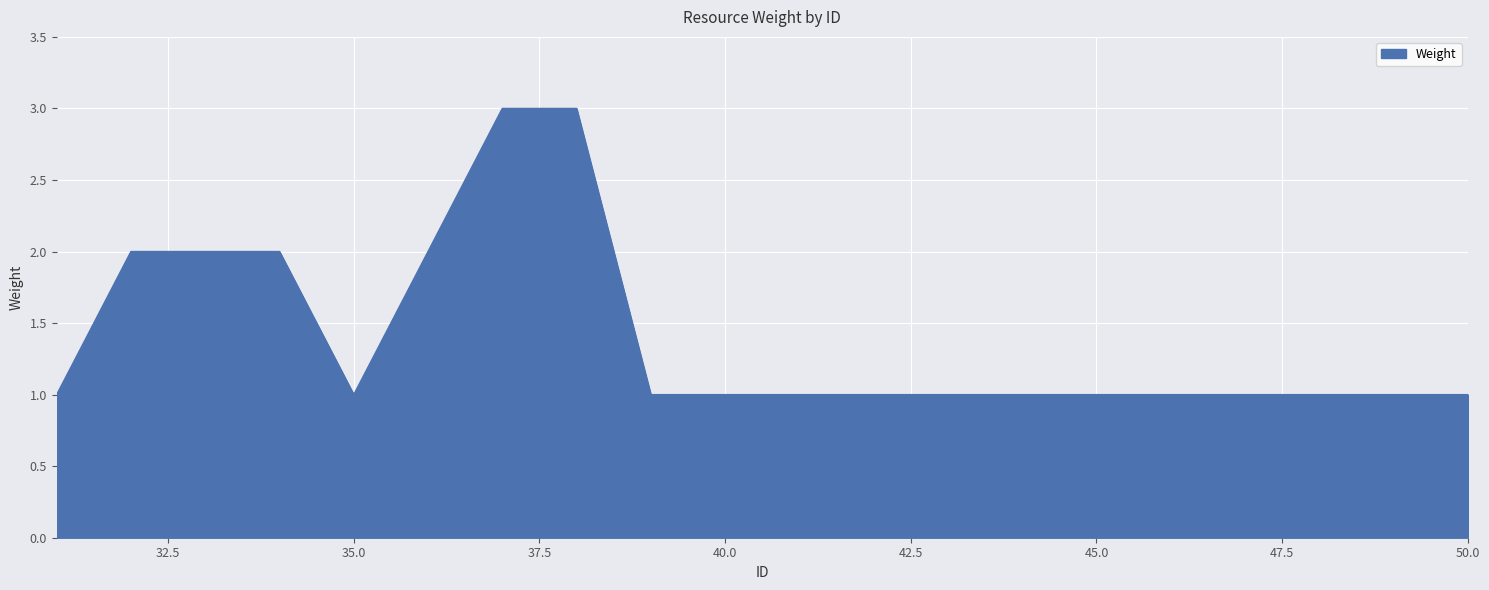

What is the maximum value shown in the chart?

3